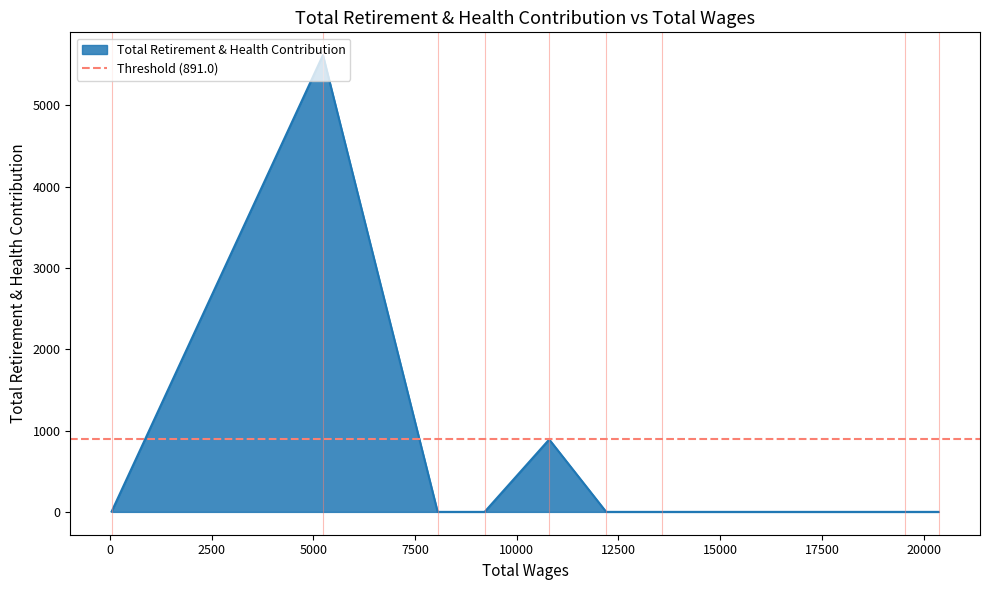

At which label is the value closest to 2809?

10798